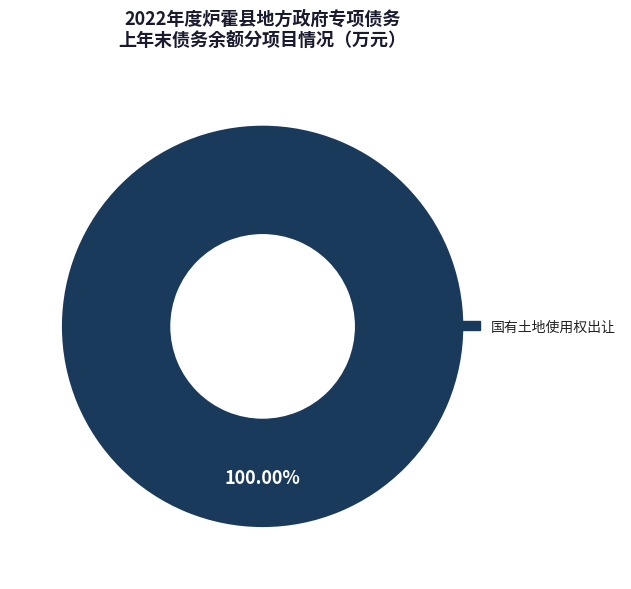

Which slice represents more than half of the pie?

国有土地使用权出让